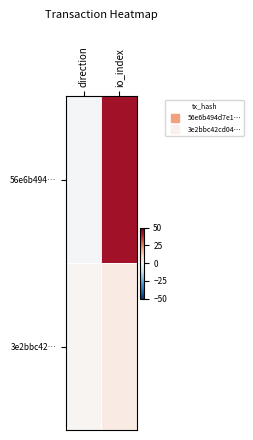

Reading left to right, what are all the values shown in this chart?

56e6b494…: direction=-1	io_index=42
3e2bbc42…: direction=1	io_index=4